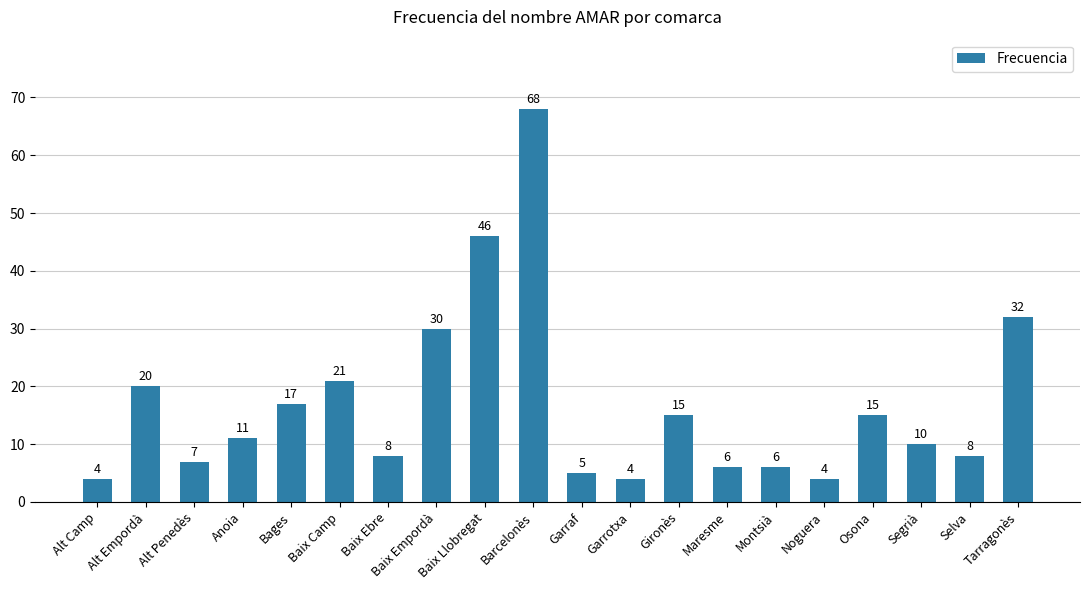

How many bars are there in total?

20